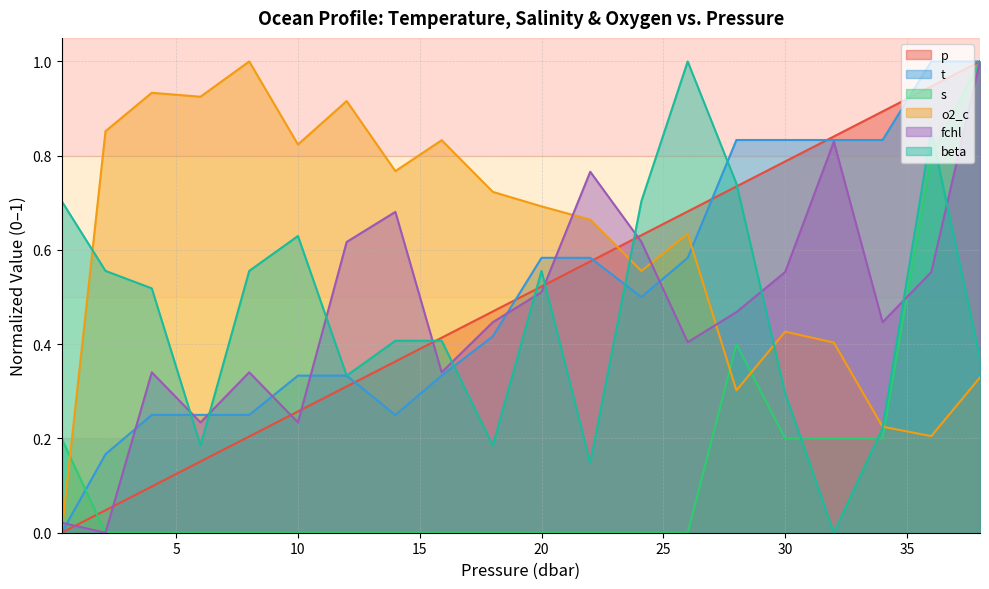

What is the spread (max minus min) of values at 12.0?

0.9